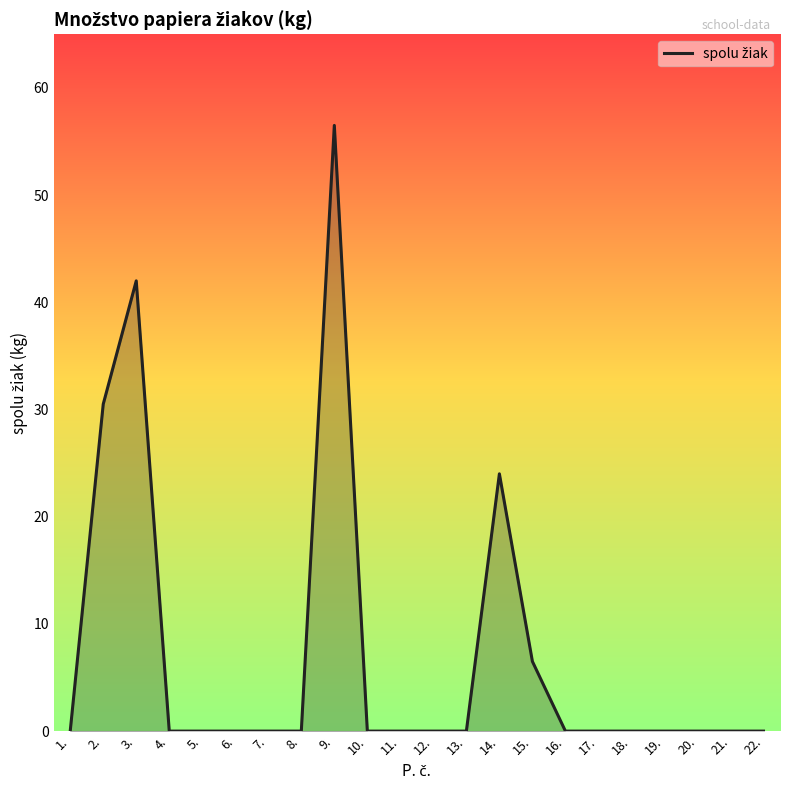

What is the difference between the maximum and minimum values?

56.5